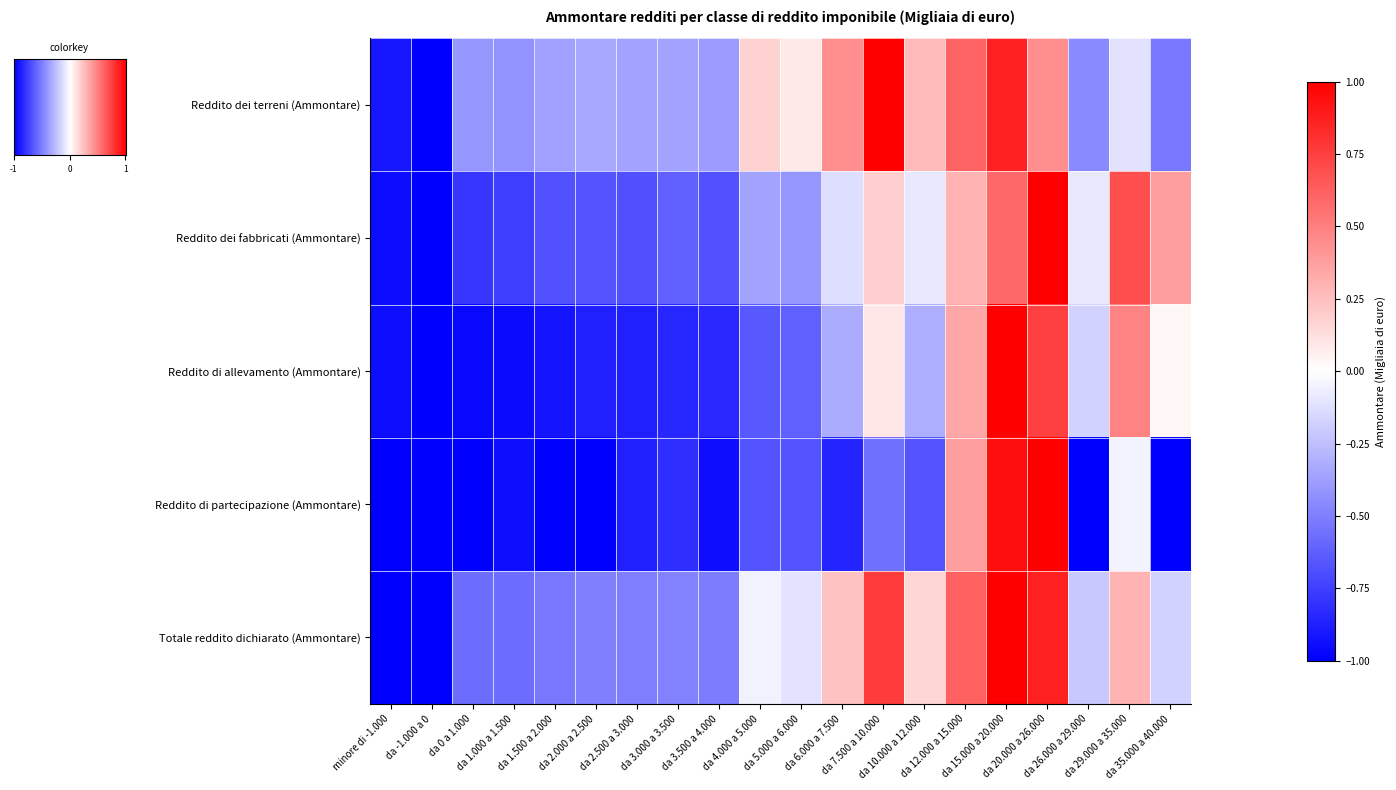

Rank the categories by Reddito dei terreni (Ammontare) value from lowest to highest.

da -1.000 a 0, minore di -1.000, da 35.000 a 40.000, da 26.000 a 29.000, da 1.000 a 1.500, da 0 a 1.000, da 3.500 a 4.000, da 1.500 a 2.000, da 3.000 a 3.500, da 2.500 a 3.000, da 2.000 a 2.500, da 29.000 a 35.000, da 5.000 a 6.000, da 4.000 a 5.000, da 10.000 a 12.000, da 6.000 a 7.500, da 20.000 a 26.000, da 12.000 a 15.000, da 15.000 a 20.000, da 7.500 a 10.000